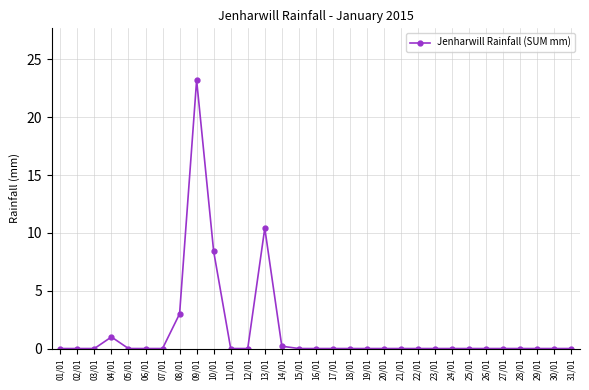

True or false: the data shows 0.0 at 19/01.

True